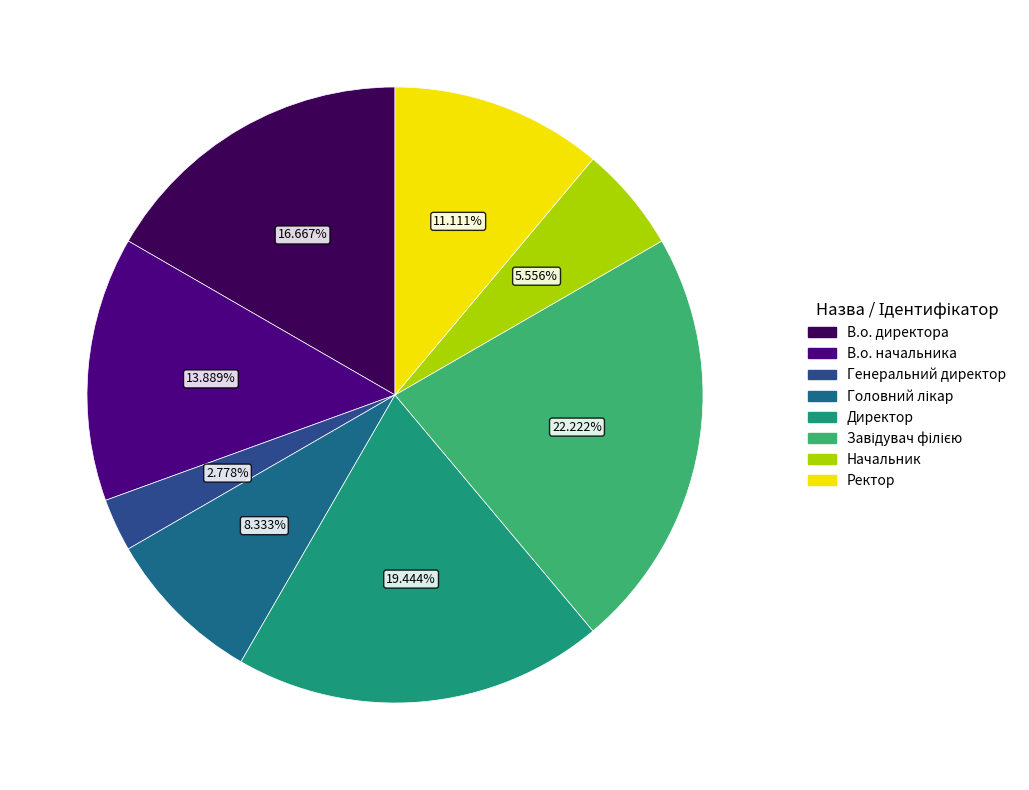

How many segments does this pie chart have?

8